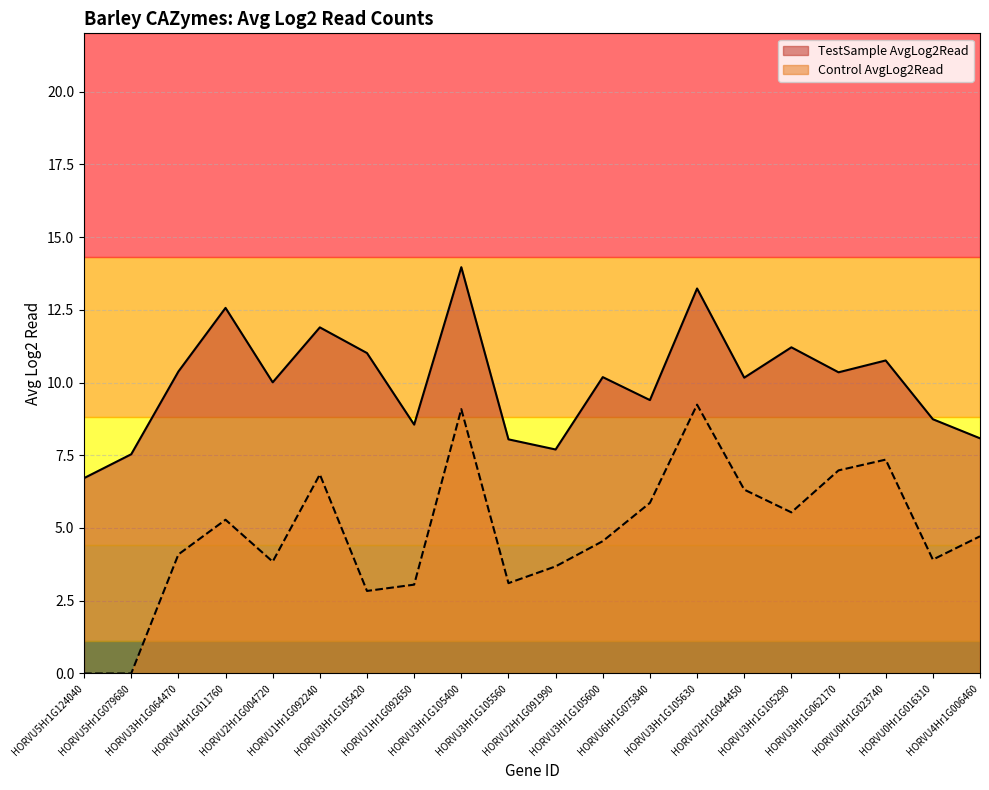

What is the lowest value of the TestSample AvgLog2Read series?

6.7